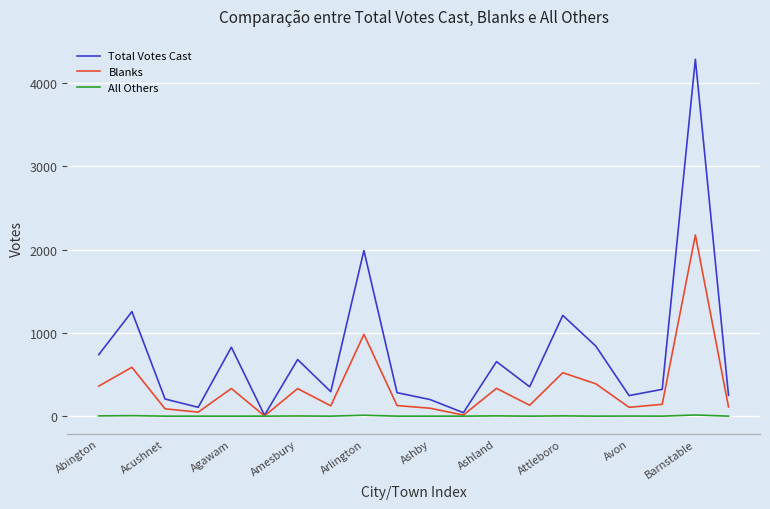

Rank the series by their average value, from lowest to highest.

All Others, Blanks, Total Votes Cast